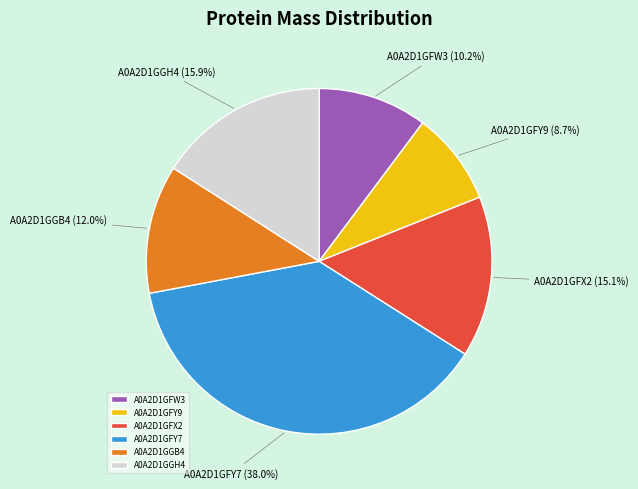

Combined, what portion of the pie is A0A2D1GGB4 and A0A2D1GFW3?

22.2%